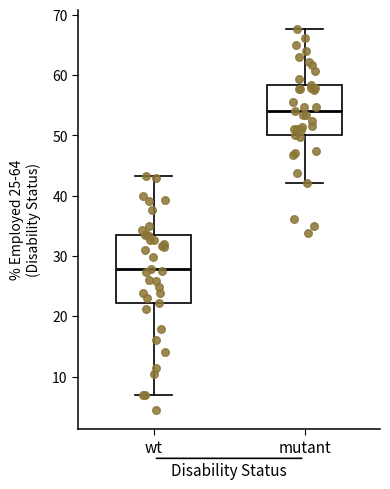

Which box's median line is the highest?

mutant